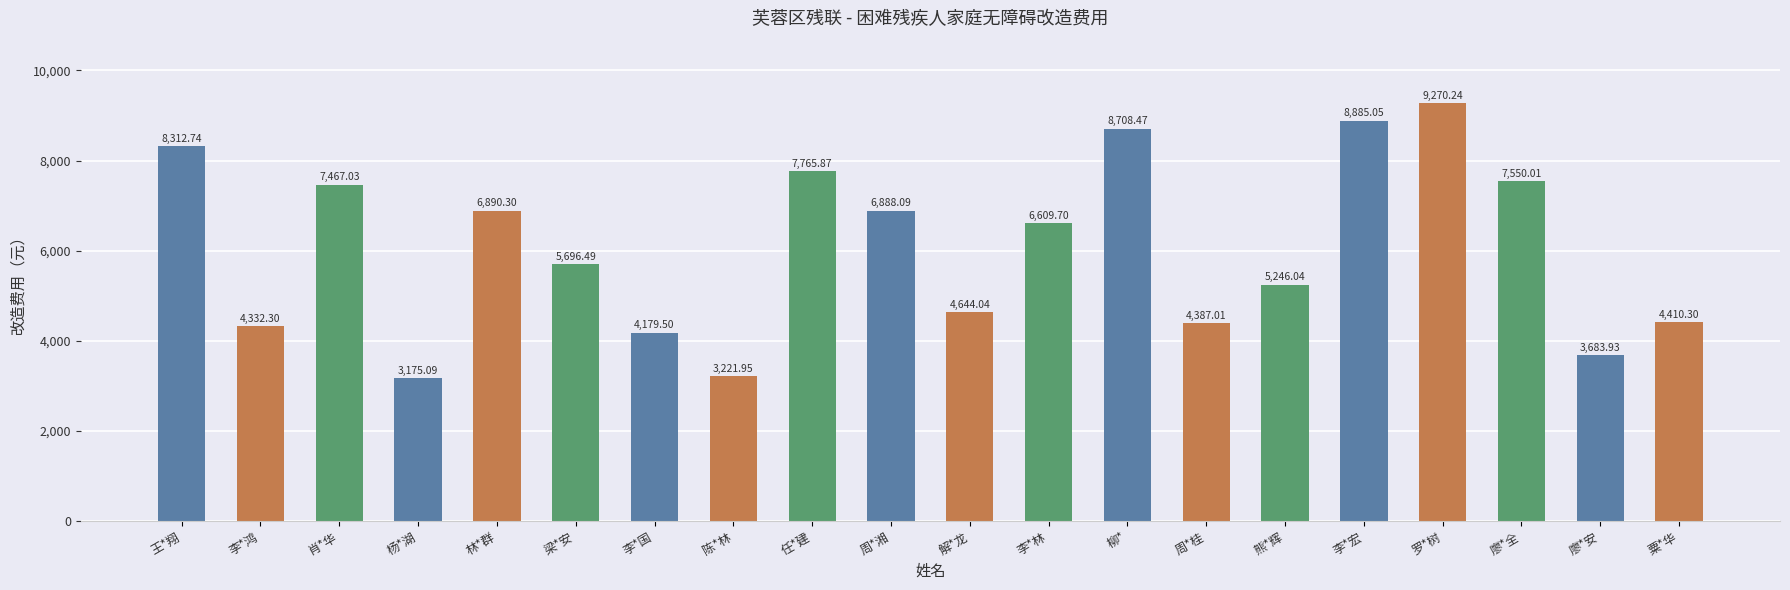

What is the sum of the values at 肖*华 and 粟*华?

11877.3